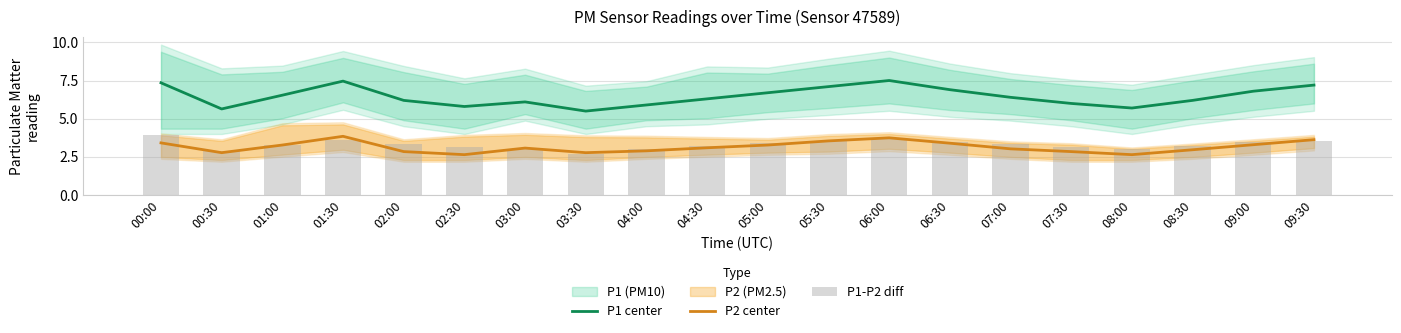

How many data points in P2 center are above 3?

12